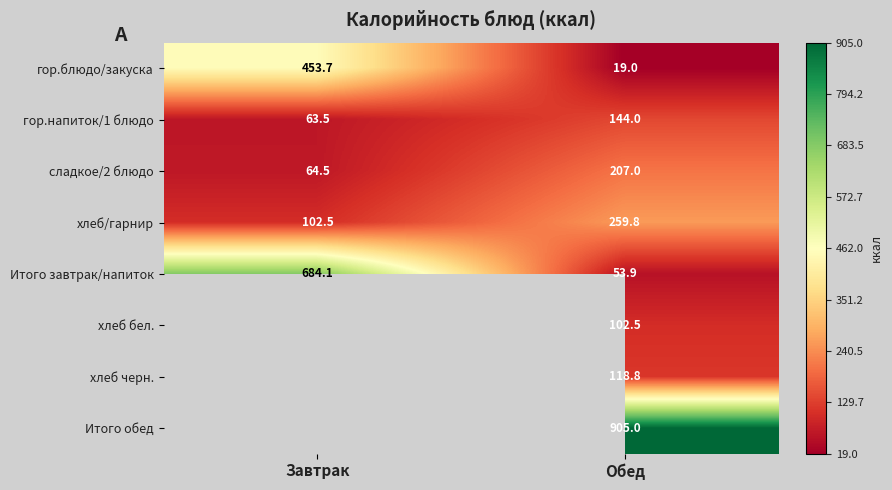

What is the difference between the гор.блюдо/закуска values at Завтрак and Обед?

434.7